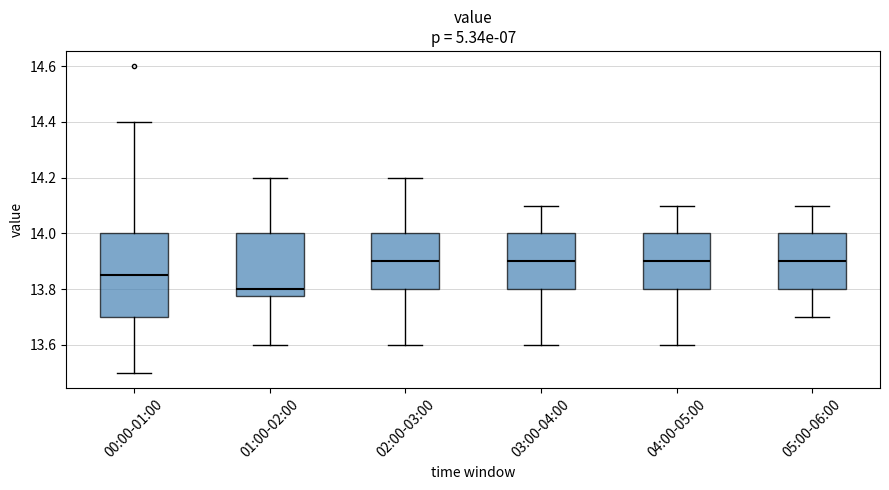

Which box is the tallest, from its lower edge to its upper edge?

00:00-01:00